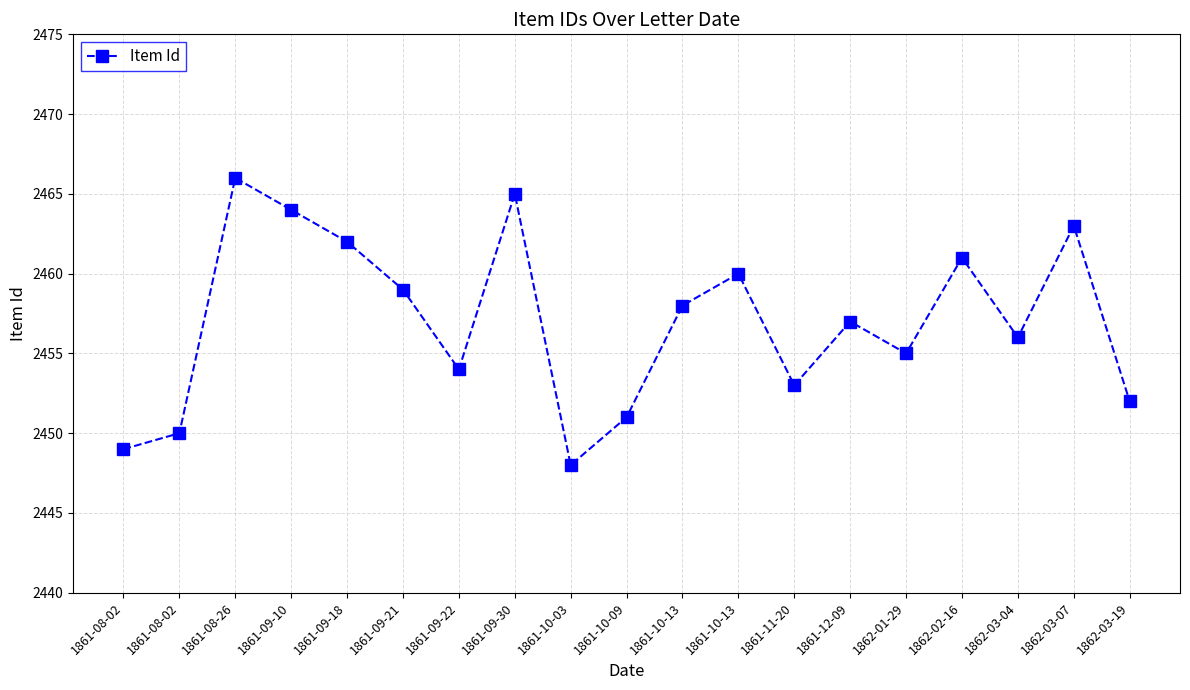

How many data points does each series have?

19